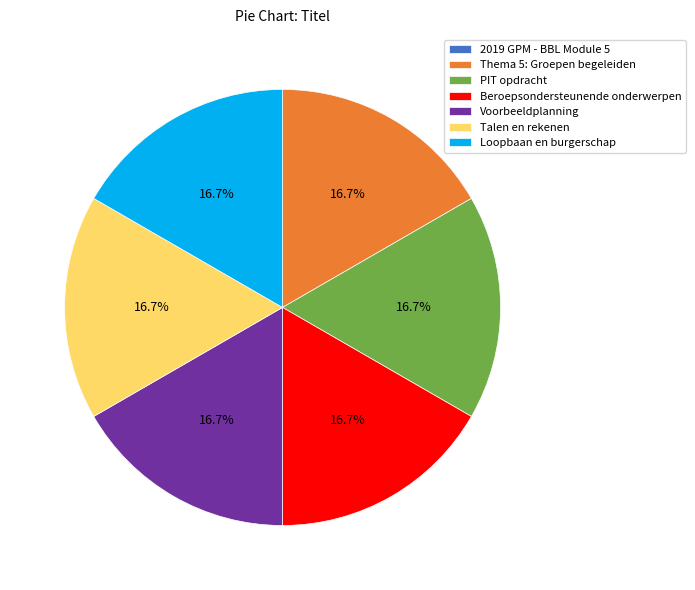

To the nearest percent, what is the average slice percentage?

14%